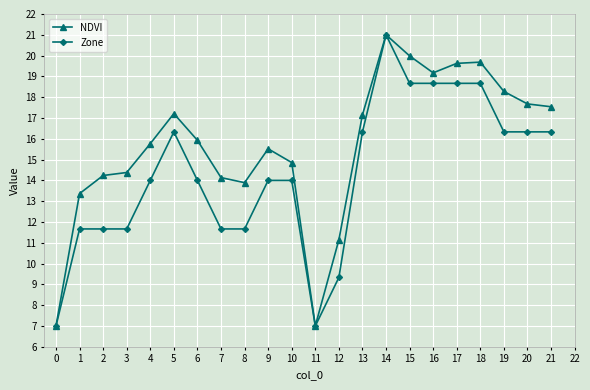

How many interior local peaks does the NDVI series have?

4